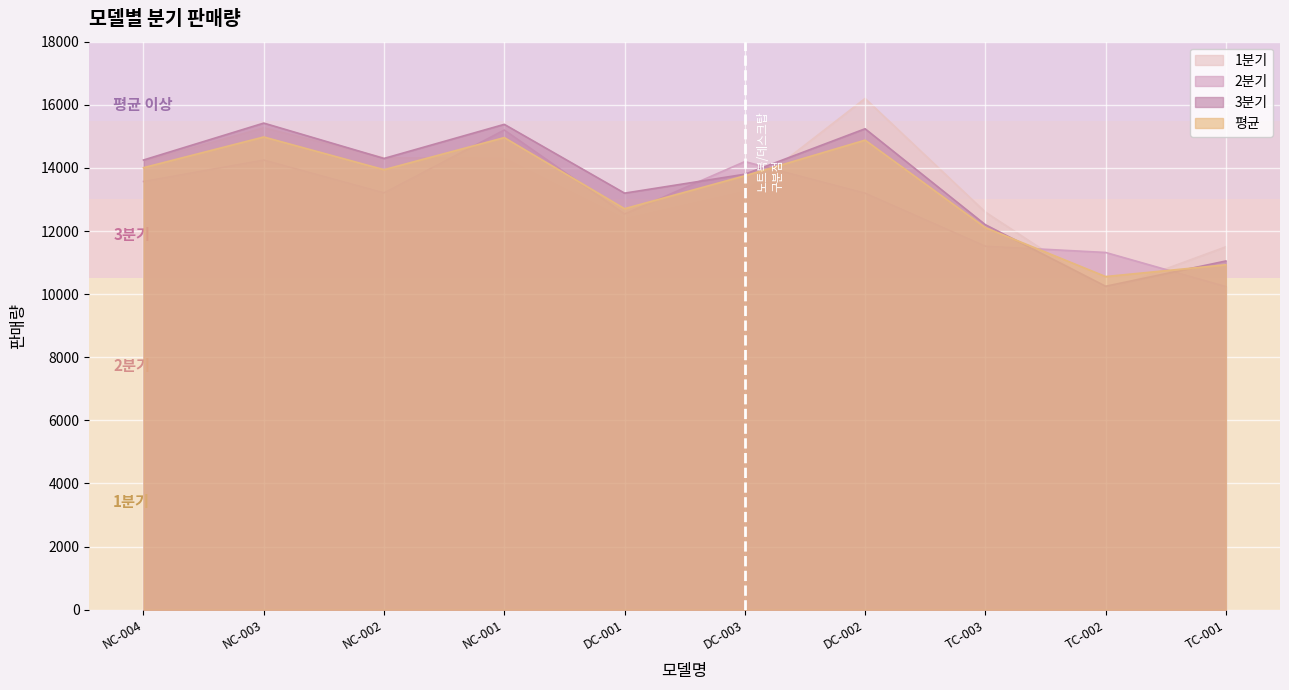

What is the highest value of the 3분기 series?

15420